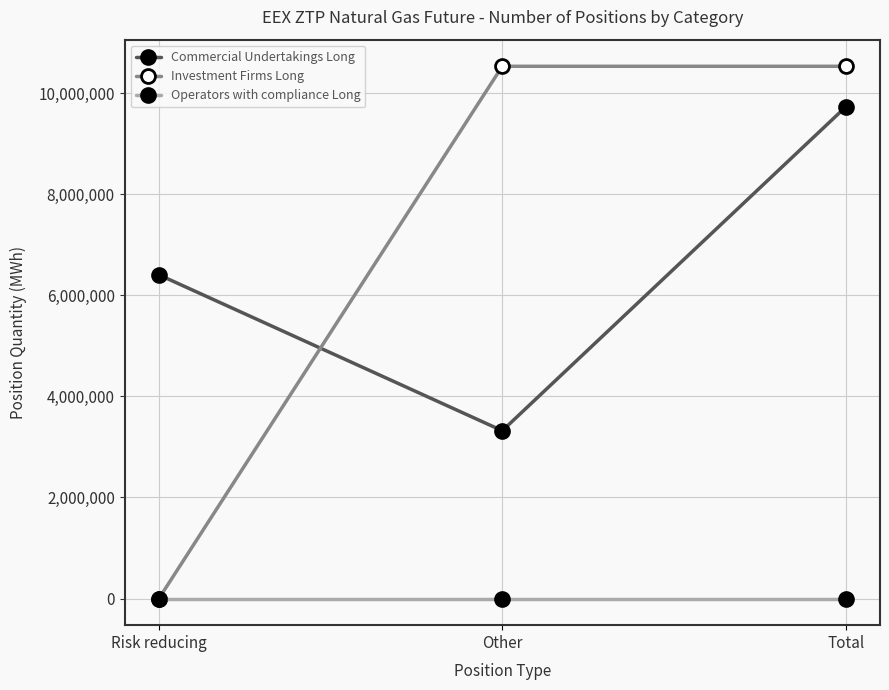

Which series changed the most between Risk reducing and Other?

Investment Firms Long